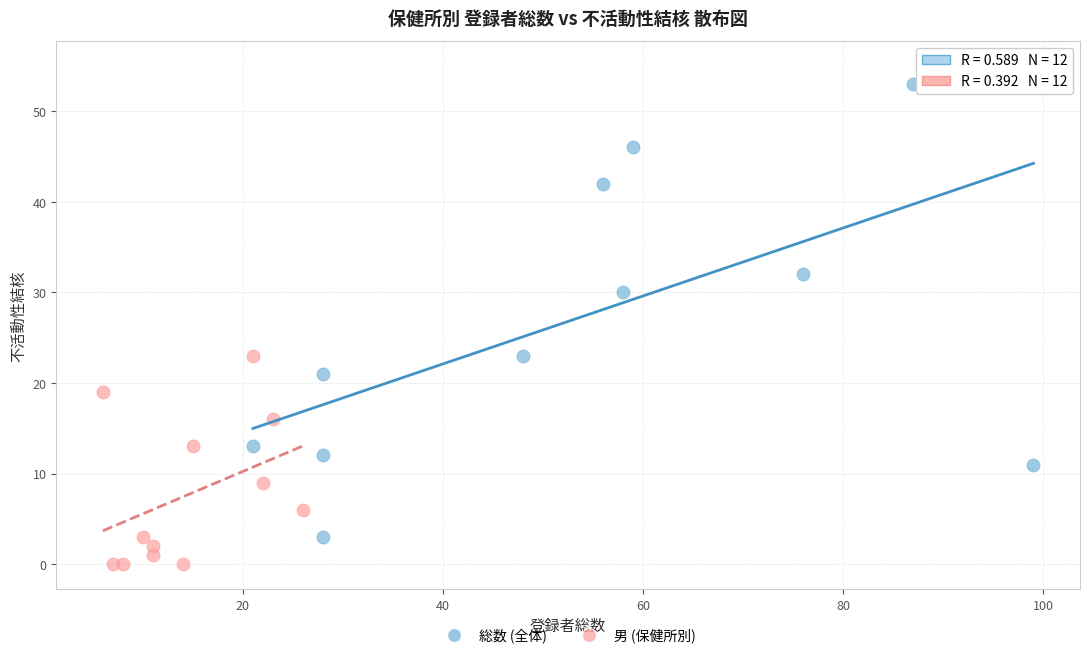

What are all the series names shown in the legend?

総数 (全体), 男 (保健所別)